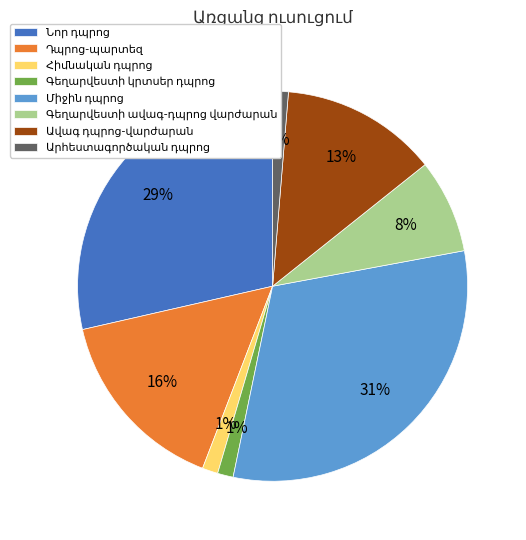

Which slice is the largest?

Միջին դպրոց